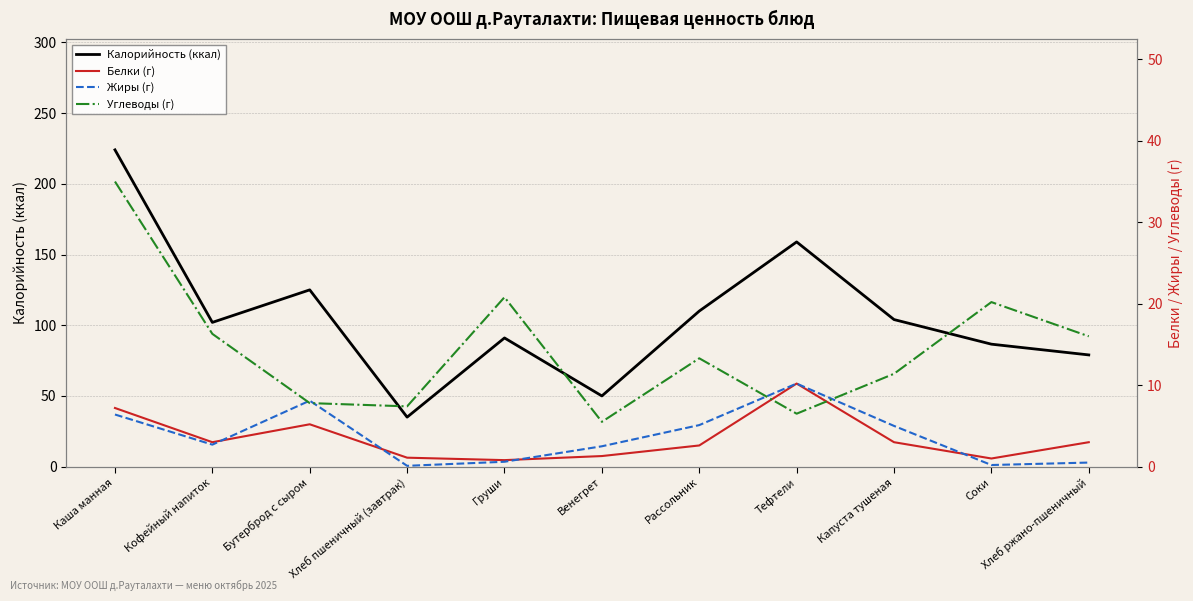

How many interior local peaks does the Углеводы (г) series have?

3